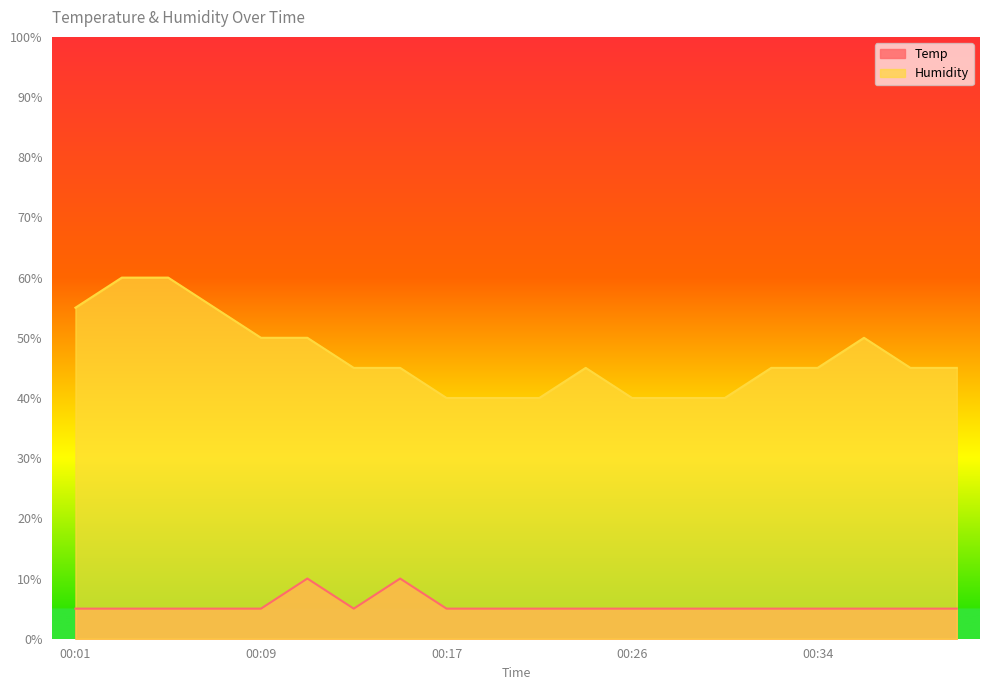

Where is the first local maximum for Temp?

00:11